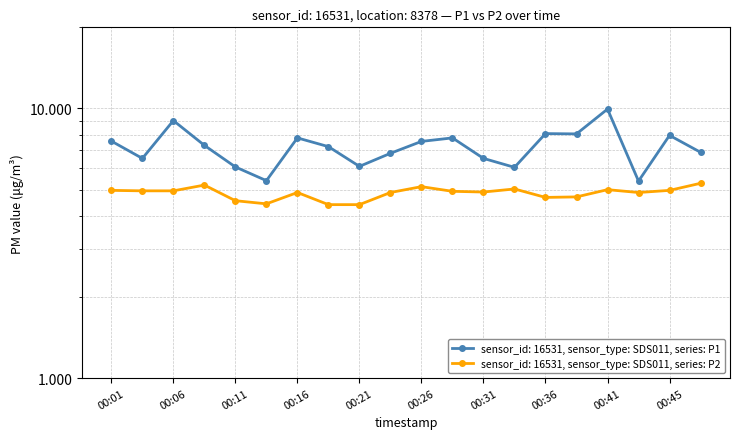

The P2 series shows 4.4 at 00:14. True or false?

True